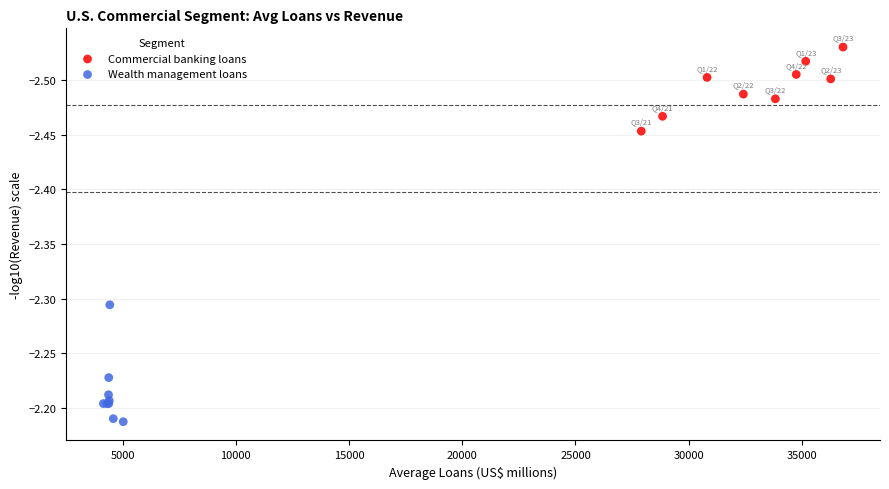

What are all the series names shown in the legend?

Commercial banking loans, Wealth management loans